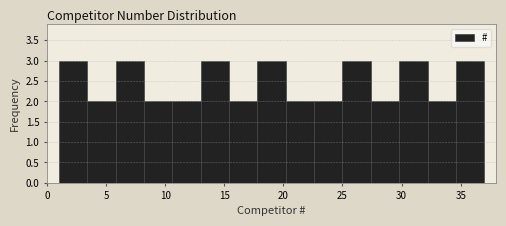

Reading left to right, list every bar in this chart as the range it spans on the x-axis followed by its height. Neither the bar edges nor the heights are printed on the chart, so give them approximately, as read against the axes.

1.0 to 3.4: 3
3.4 to 5.8: 2
5.8 to 8.2: 3
8.2 to 10.6: 2
10.6 to 13.0: 2
13.0 to 15.4: 3
15.4 to 17.8: 2
17.8 to 20.2: 3
20.2 to 22.6: 2
22.6 to 25.0: 2
25.0 to 27.4: 3
27.4 to 29.8: 2
29.8 to 32.2: 3
32.2 to 34.6: 2
34.6 to 37.0: 3